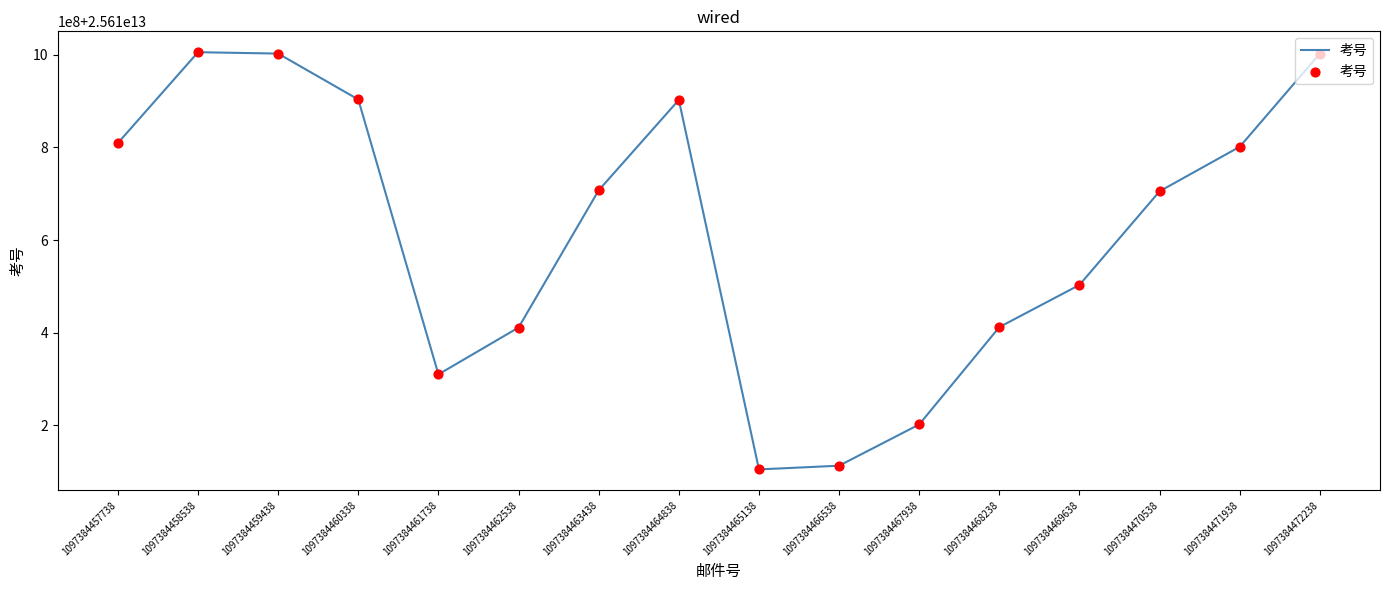

Does the chart have visible grid lines?

No